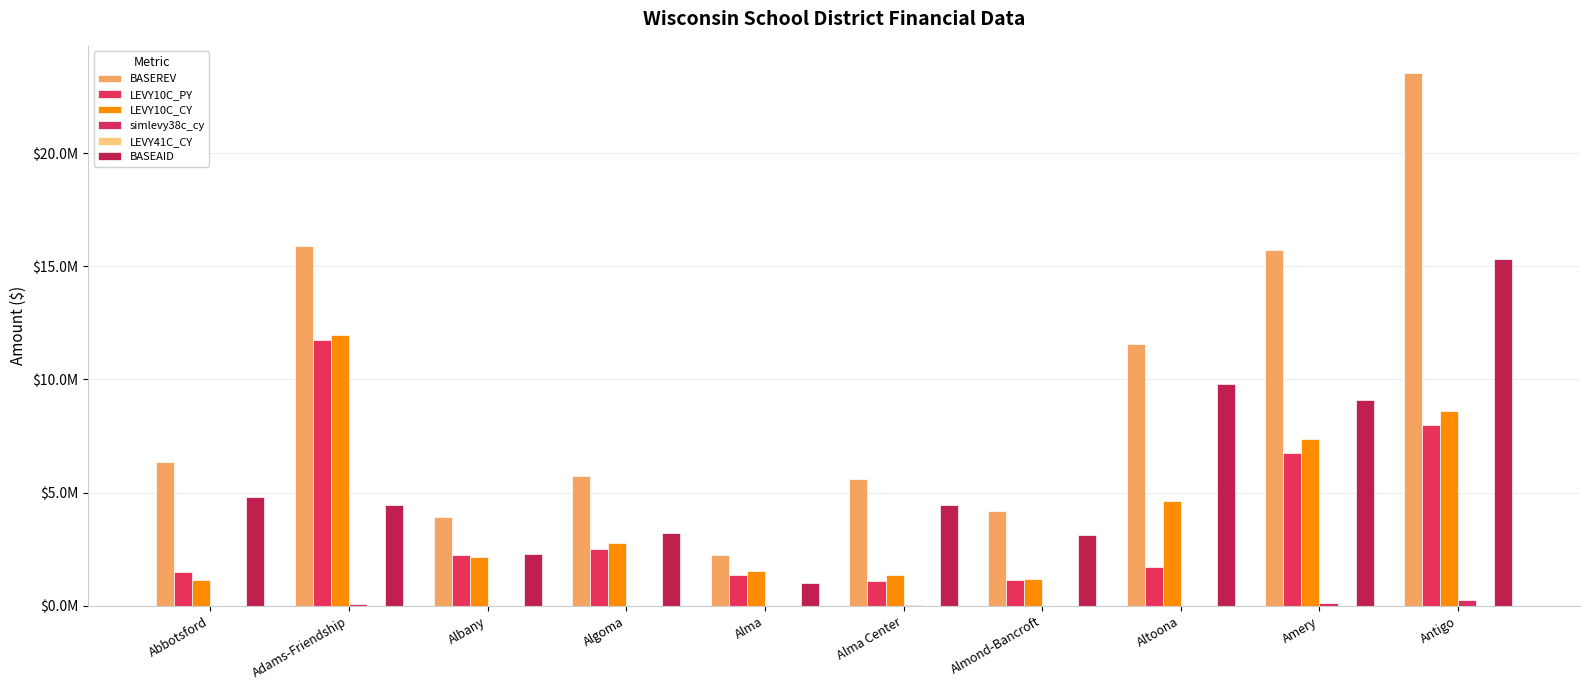

Are the bars grouped side by side (vs. stacked)?

Yes